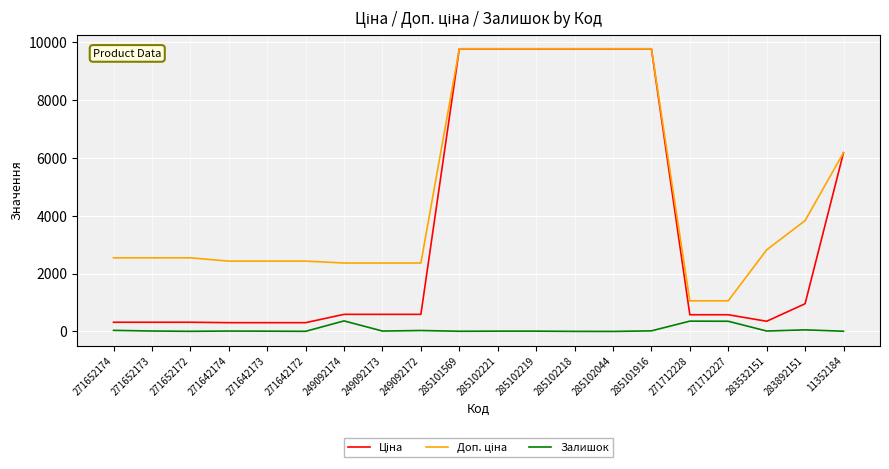

Does the chart display data point markers on the line(s)?

No